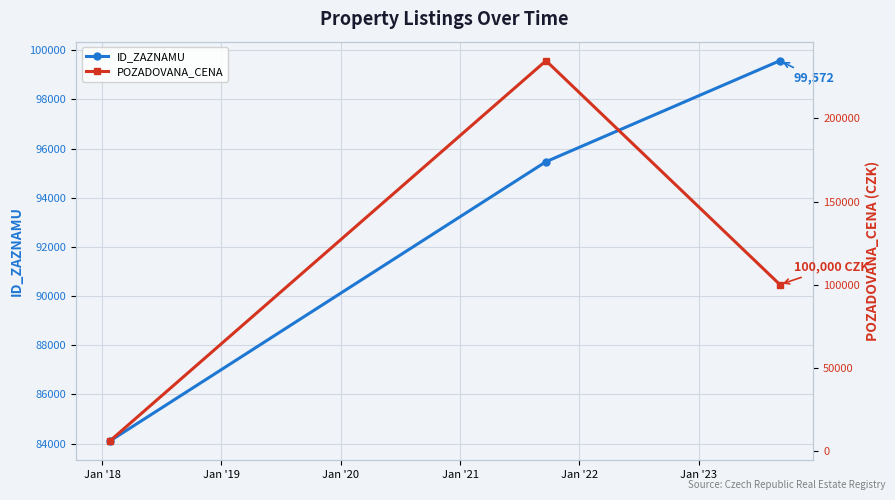

How many data points does each series have?

3